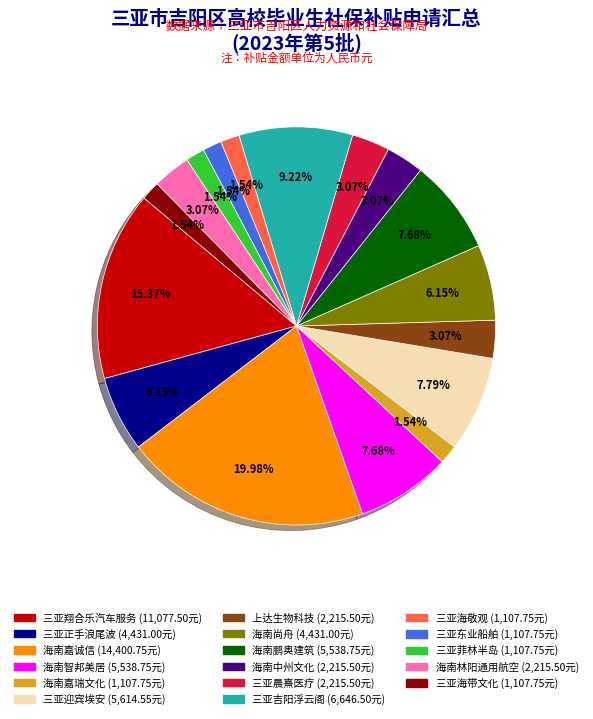

Does any single category account for the majority?

No